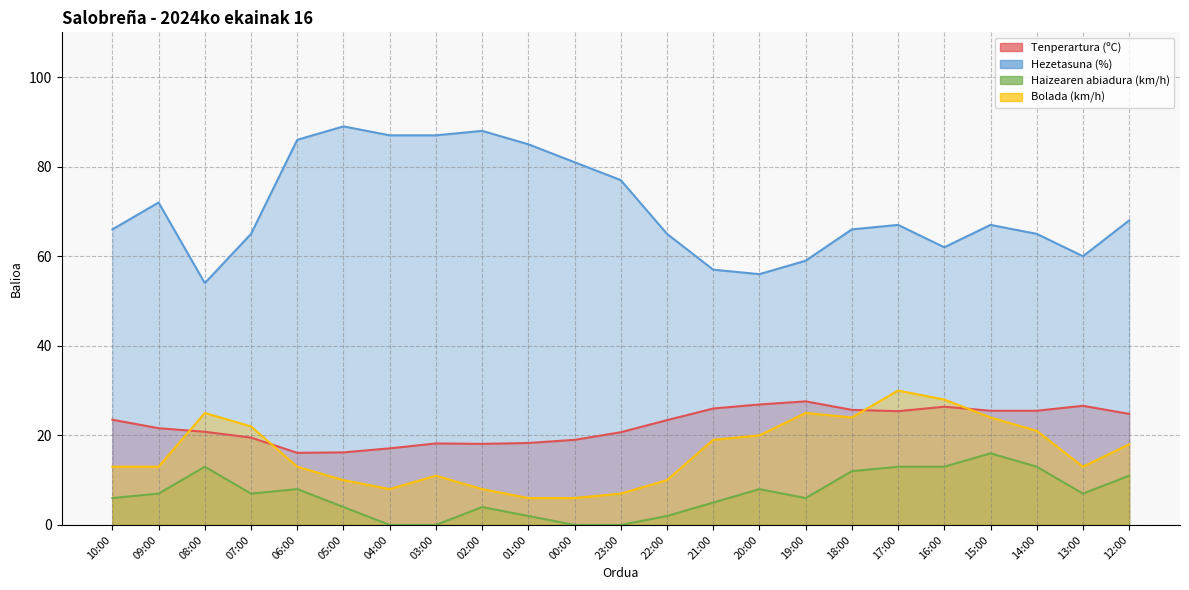

What position from the left is 17:00?

18